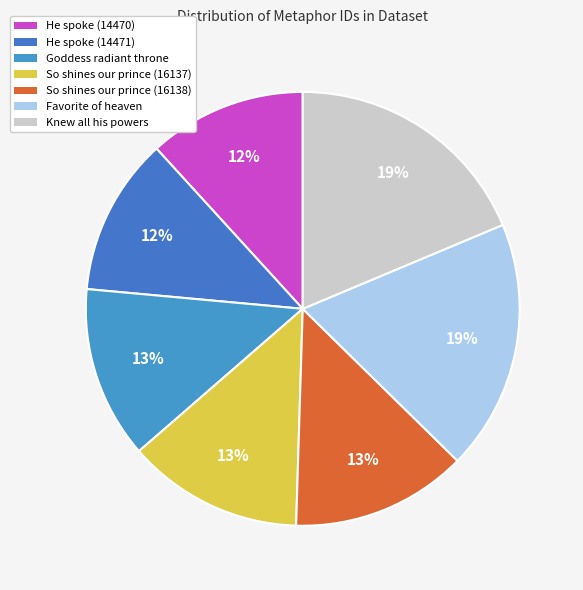

Rank the categories by value from lowest to highest.

He spoke (14470), He spoke (14471), Goddess radiant throne, So shines our prince (16137), So shines our prince (16138), Favorite of heaven, Knew all his powers